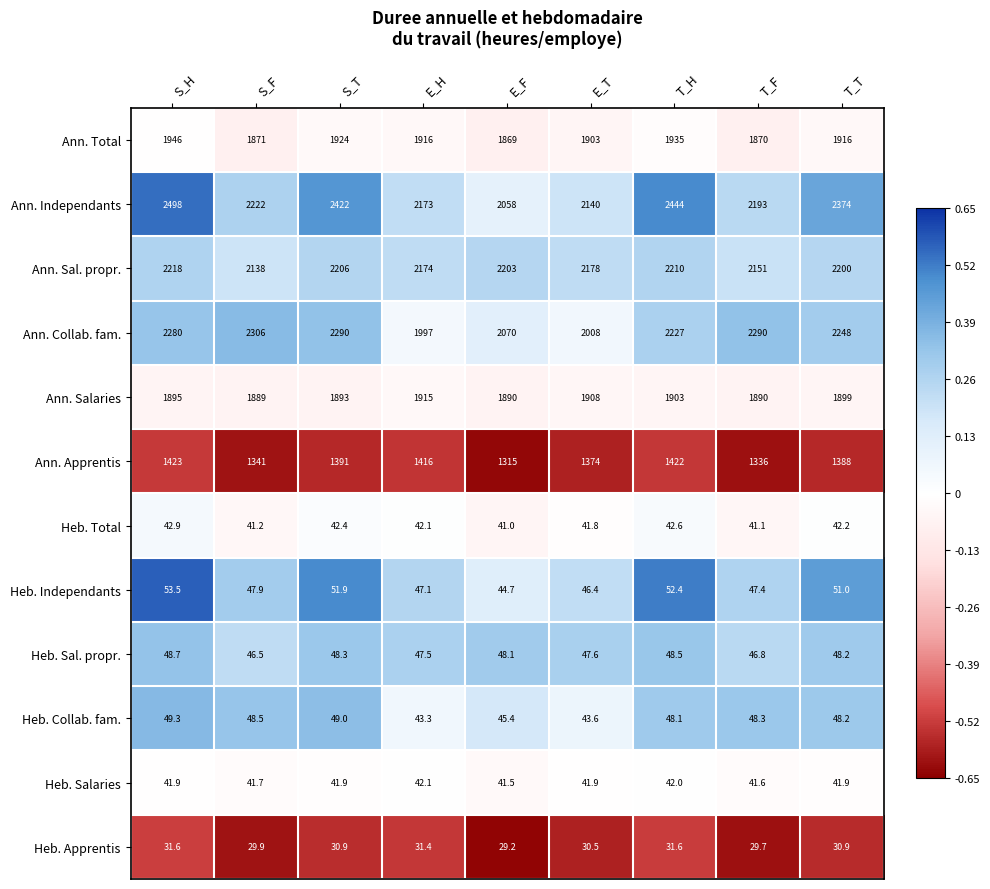

List the labels in order of Heb. Total value, largest first.

S_H, T_H, S_T, T_T, E_H, E_T, S_F, T_F, E_F